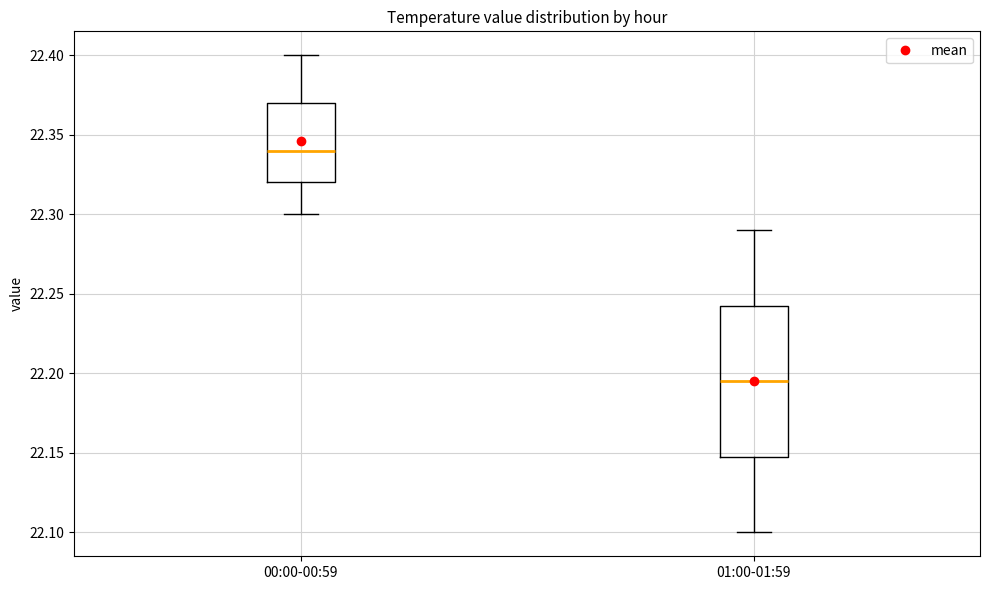

Comparing the boxes themselves (not the whiskers), which one is the tallest?

01:00-01:59